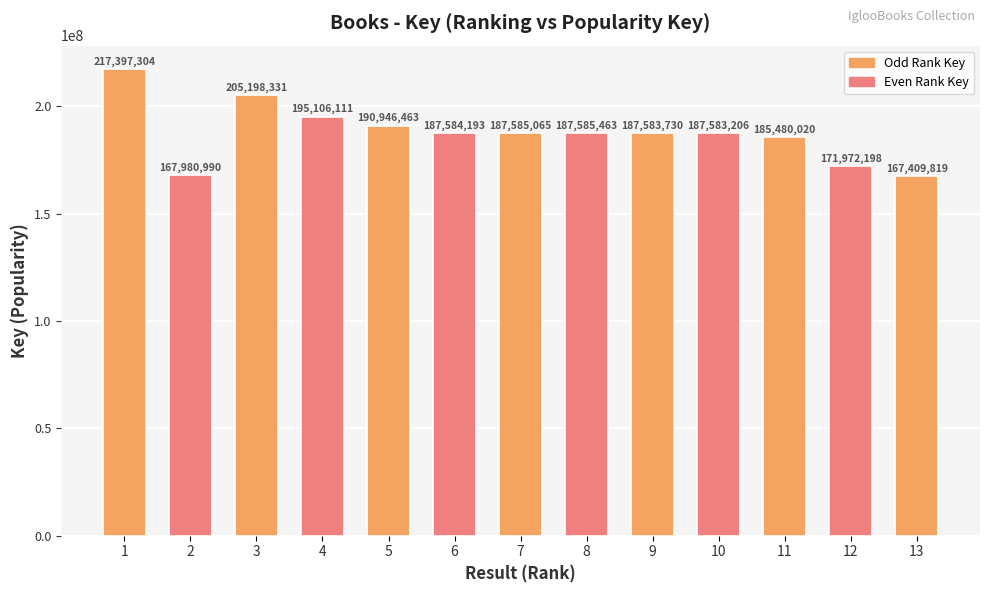

Where does the data first go above 187584193?

1